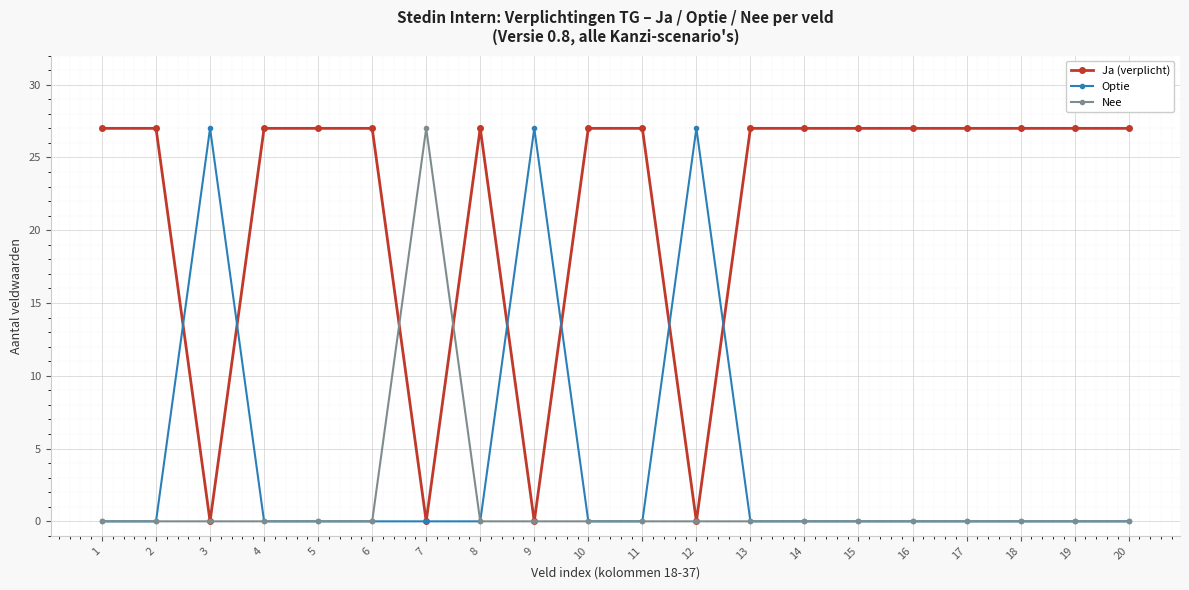

What is the approximate value of Nee at 7?

27